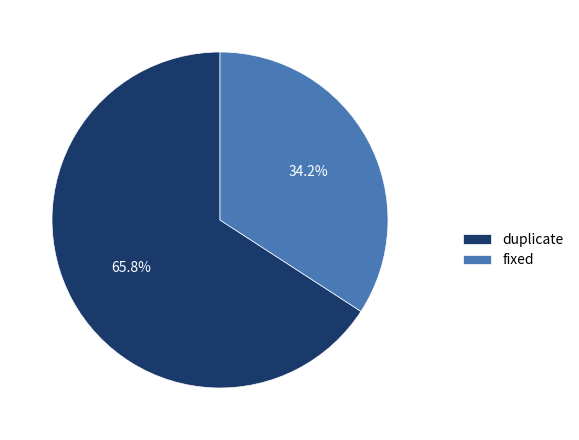

What percentage is NOT represented by fixed?

65.8%